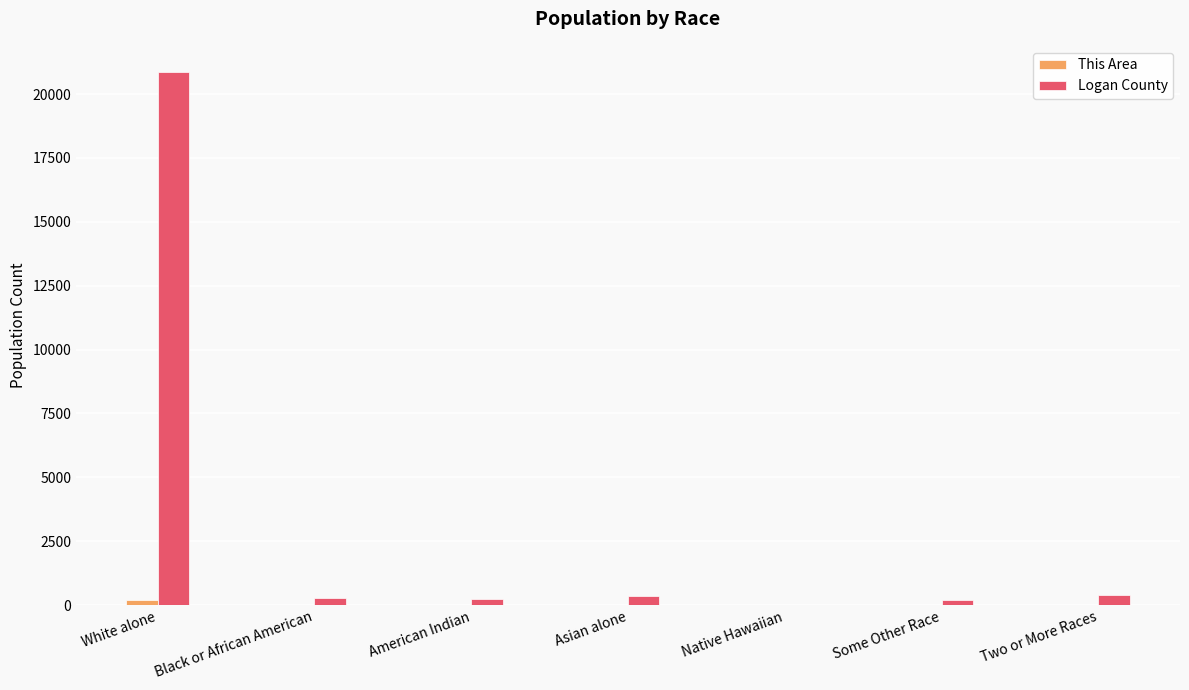

How many series are shown in this chart?

2